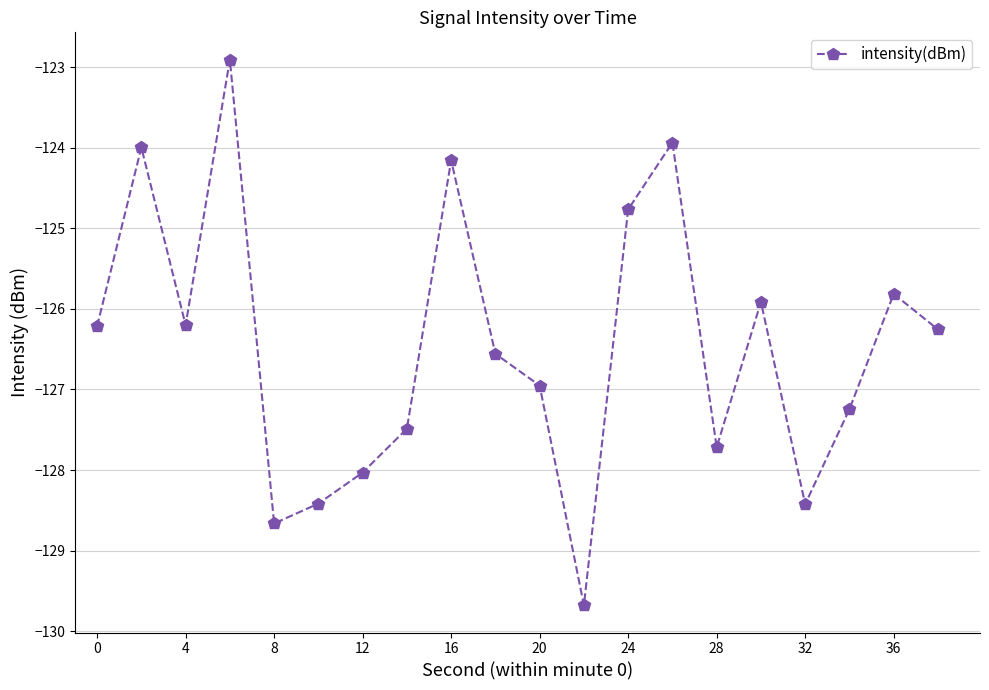

What is the difference between the maximum and minimum values?

6.8